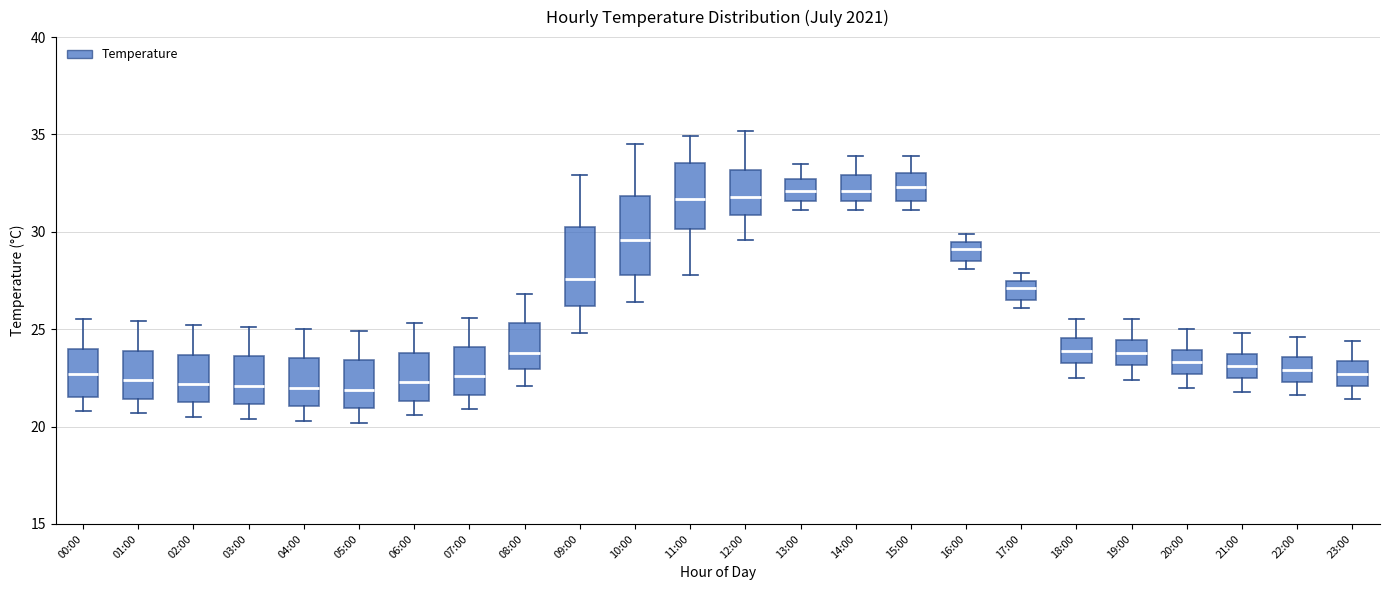

Reading left to right, transcribe this box plot: for each box, give where its median line is, the range the box spans, and where its two whiskers end, as read against the y-axis. The values are not printed on the chart, so give them approximately, as read against the axis.

00:00: median 22.5, box 21.5 to 24.0, whiskers 21.0 to 25.5
01:00: median 22.5, box 21.5 to 24.0, whiskers 20.5 to 25.5
02:00: median 22.0, box 21.5 to 23.5, whiskers 20.5 to 25.0
03:00: median 22.0, box 21.0 to 23.5, whiskers 20.5 to 25.0
04:00: median 22.0, box 21.0 to 23.5, whiskers 20.5 to 25.0
05:00: median 22.0, box 21.0 to 23.5, whiskers 20.0 to 25.0
06:00: median 22.5, box 21.5 to 24.0, whiskers 20.5 to 25.5
07:00: median 22.5, box 21.5 to 24.0, whiskers 21.0 to 25.5
08:00: median 24.0, box 23.0 to 25.5, whiskers 22.0 to 27.0
09:00: median 27.5, box 26.0 to 30.5, whiskers 25.0 to 33.0
10:00: median 29.5, box 28.0 to 32.0, whiskers 26.5 to 34.5
11:00: median 31.5, box 30.0 to 33.5, whiskers 28.0 to 35.0
12:00: median 32.0, box 31.0 to 33.0, whiskers 29.5 to 35.0
13:00: median 32.0, box 31.5 to 32.5, whiskers 31.0 to 33.5
14:00: median 32.0, box 31.5 to 33.0, whiskers 31.0 to 34.0
15:00: median 32.5, box 31.5 to 33.0, whiskers 31.0 to 34.0
16:00: median 29.0, box 28.5 to 29.5, whiskers 28.0 to 30.0
17:00: median 27.0, box 26.5 to 27.5, whiskers 26.0 to 28.0
18:00: median 24.0, box 23.5 to 24.5, whiskers 22.5 to 25.5
19:00: median 24.0, box 23.0 to 24.5, whiskers 22.5 to 25.5
20:00: median 23.5, box 22.5 to 24.0, whiskers 22.0 to 25.0
21:00: median 23.0, box 22.5 to 24.0, whiskers 22.0 to 25.0
22:00: median 23.0, box 22.5 to 23.5, whiskers 21.5 to 24.5
23:00: median 22.5, box 22.0 to 23.5, whiskers 21.5 to 24.5